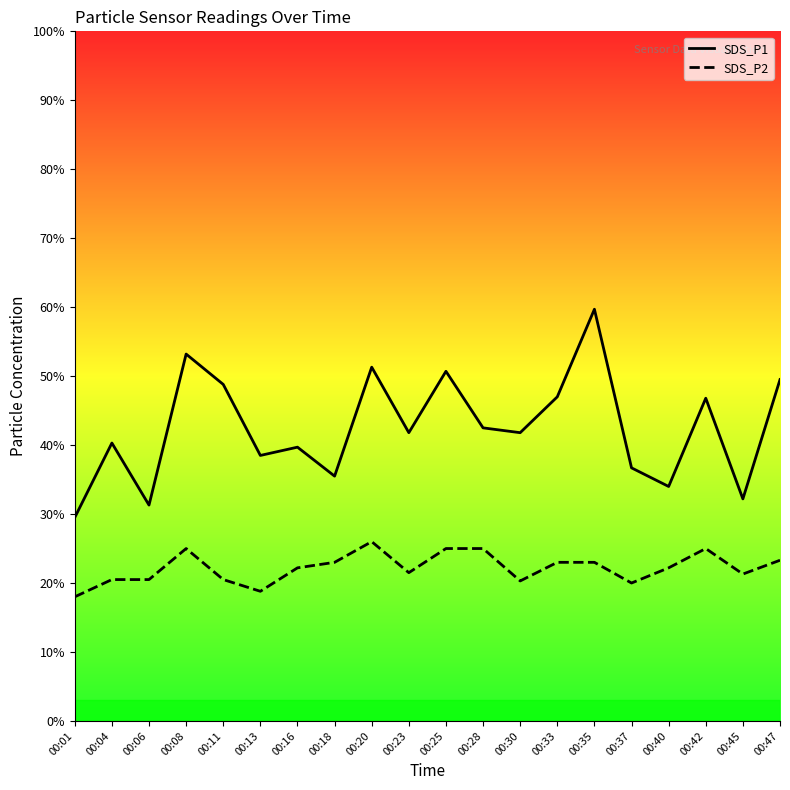

At which category does the chart reach its peak across all series?

00:35